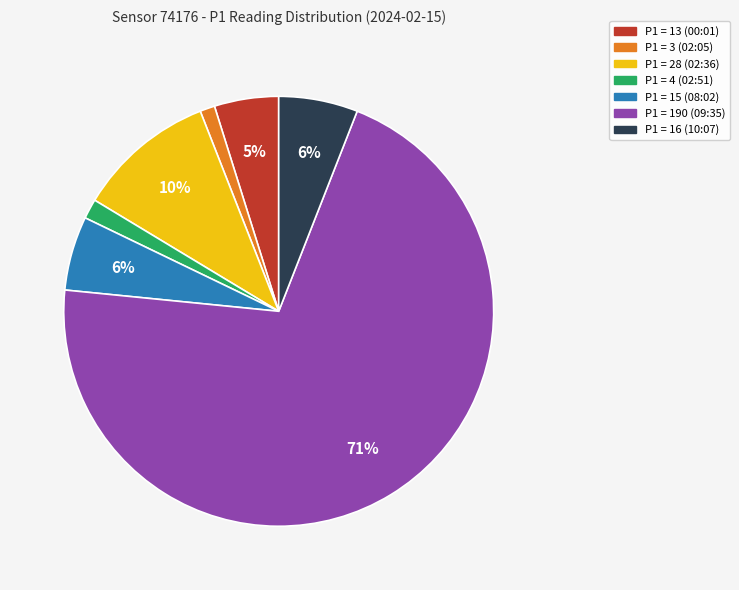

Is there a majority slice in this chart?

Yes